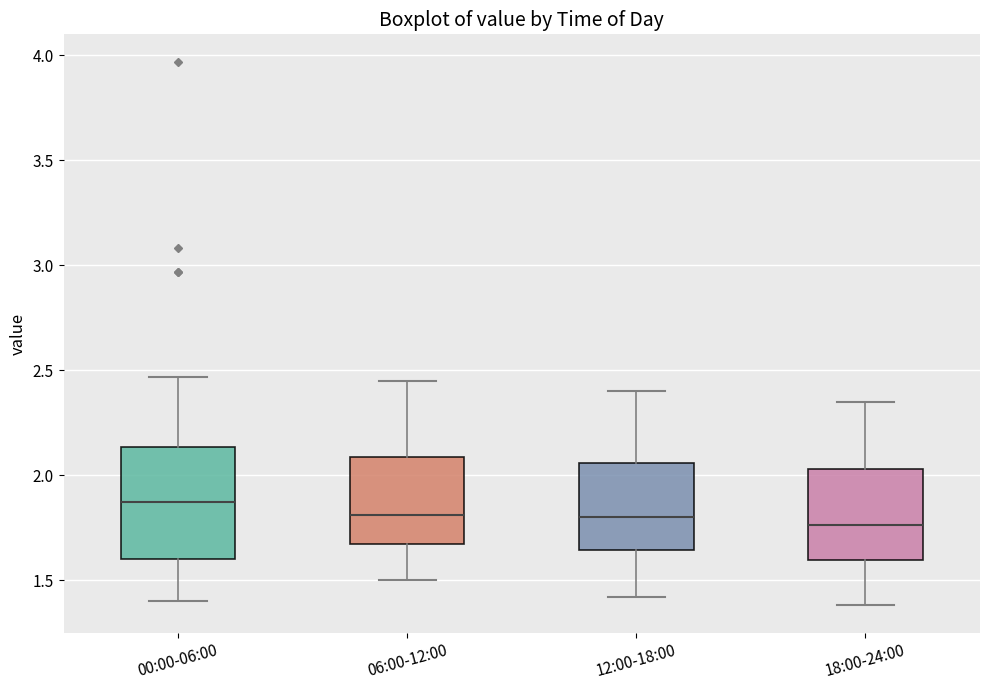

Reading left to right, read every box against the y-axis: the position of its median line, the range the box covers, and the ends of its whiskers. The values are not printed on the chart, so give them approximately, as read against the axis.

00:00-06:00: median 1.90, box 1.60 to 2.15, whiskers 1.40 to 2.45
06:00-12:00: median 1.80, box 1.65 to 2.10, whiskers 1.50 to 2.45
12:00-18:00: median 1.80, box 1.65 to 2.05, whiskers 1.40 to 2.40
18:00-24:00: median 1.75, box 1.60 to 2.05, whiskers 1.40 to 2.35